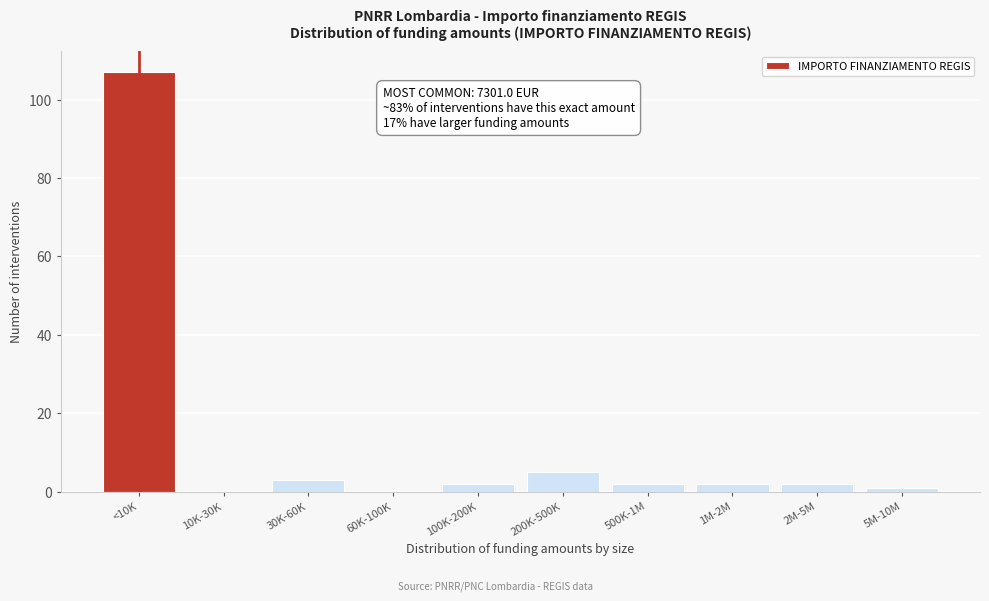

Reading right to left, transcribe all the data shown in this chart.

5M-10M=1	2M-5M=2	1M-2M=2	500K-1M=2	200K-500K=5	100K-200K=2	60K-100K=0	30K-60K=3	10K-30K=0	<10K=107